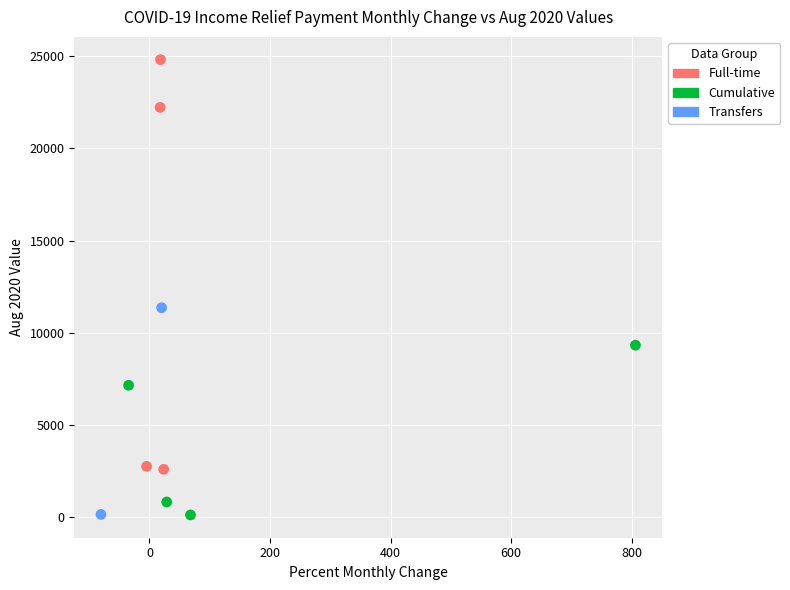

What are all the series names shown in the legend?

Full-time, Cumulative, Transfers